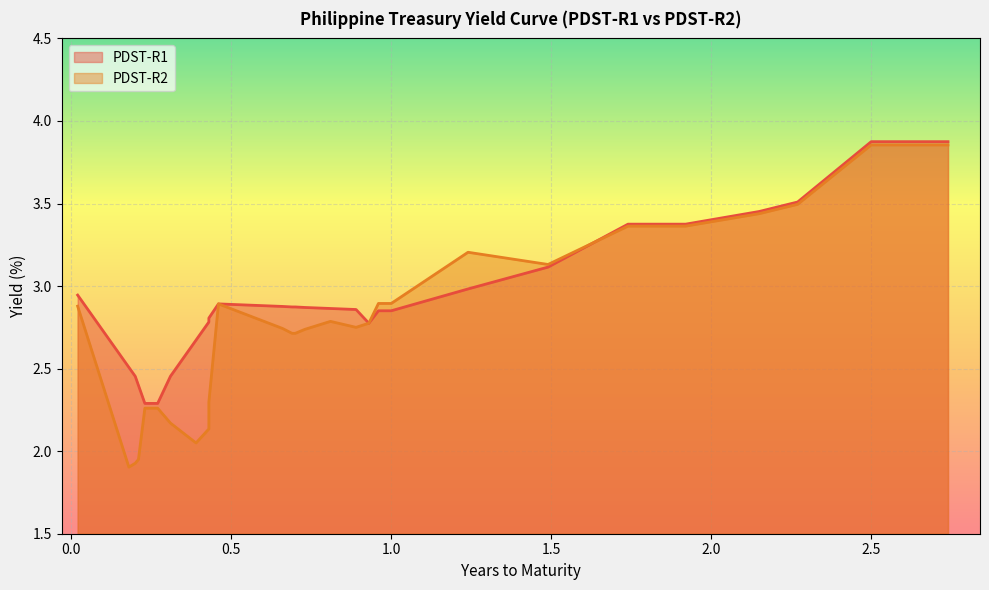

Is it true that PDST-R1 equals 2.6 at 0.35?

True